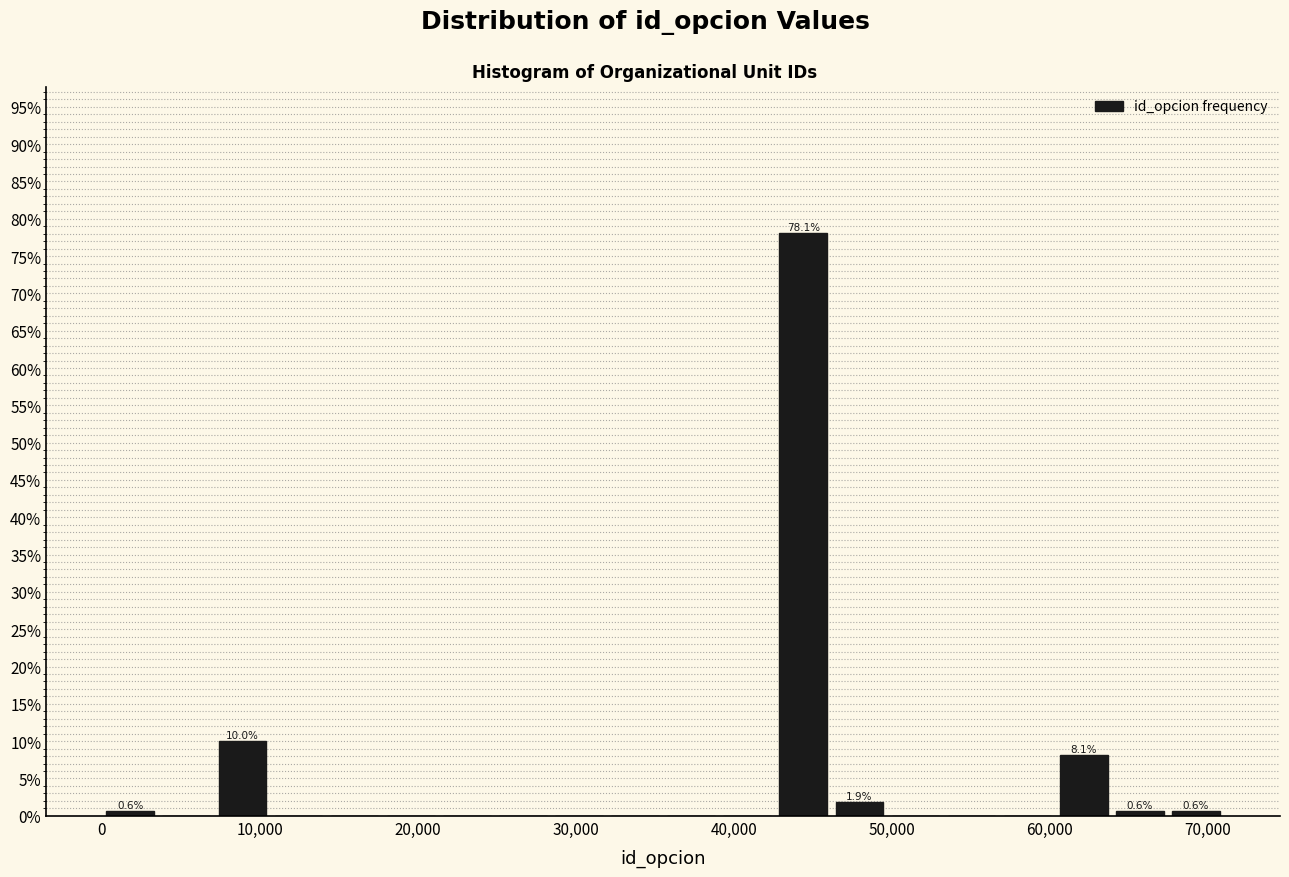

Read against the x-axis, roughly where is the centre of the tallest bar?

44000